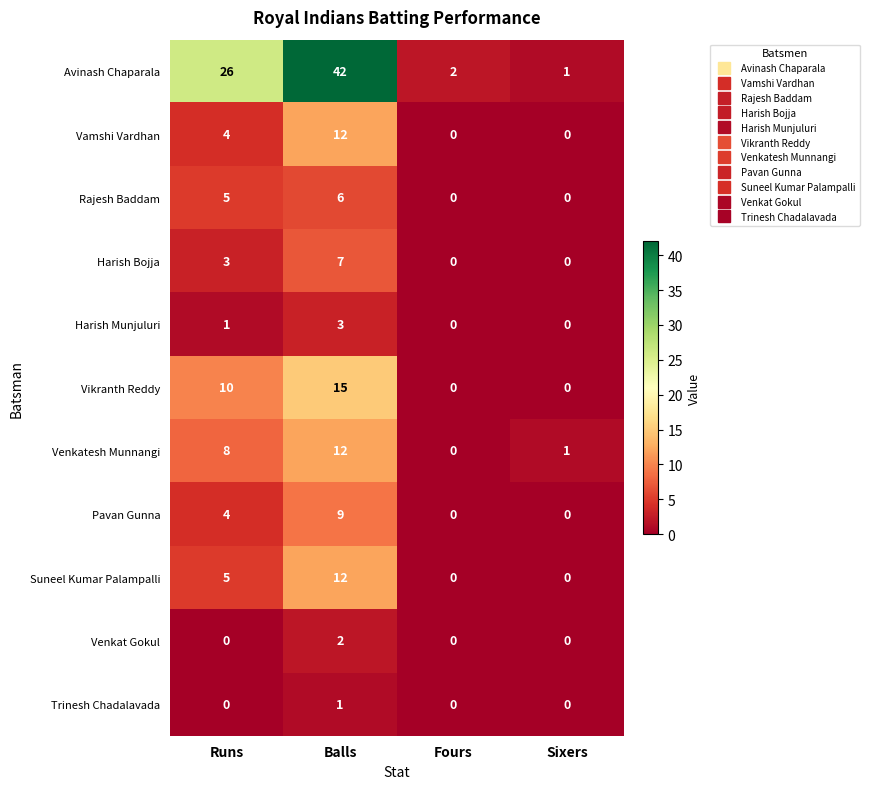

Which series changed the most between Balls and Fours?

Avinash Chaparala